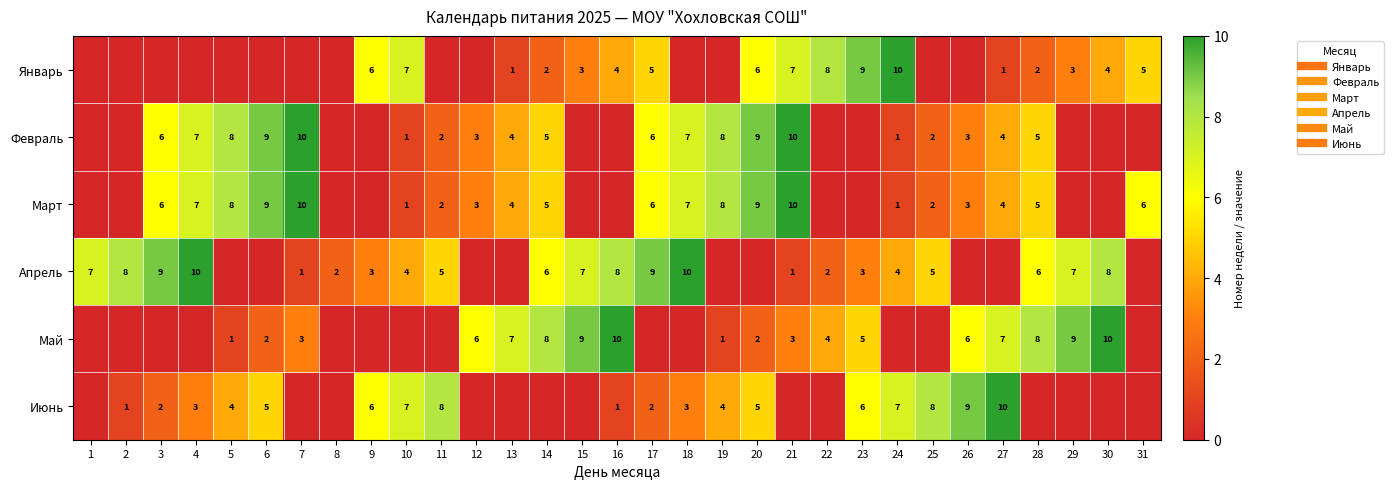

How many Январь values are between 0 and 5?

24